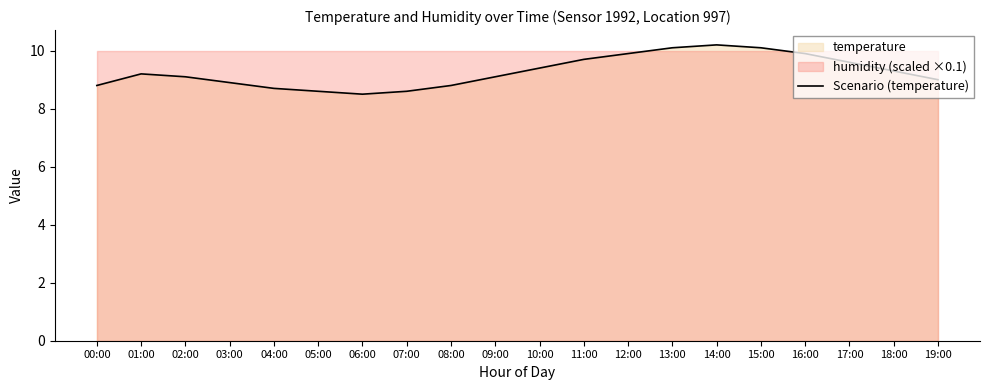

What is the average value?

9.3